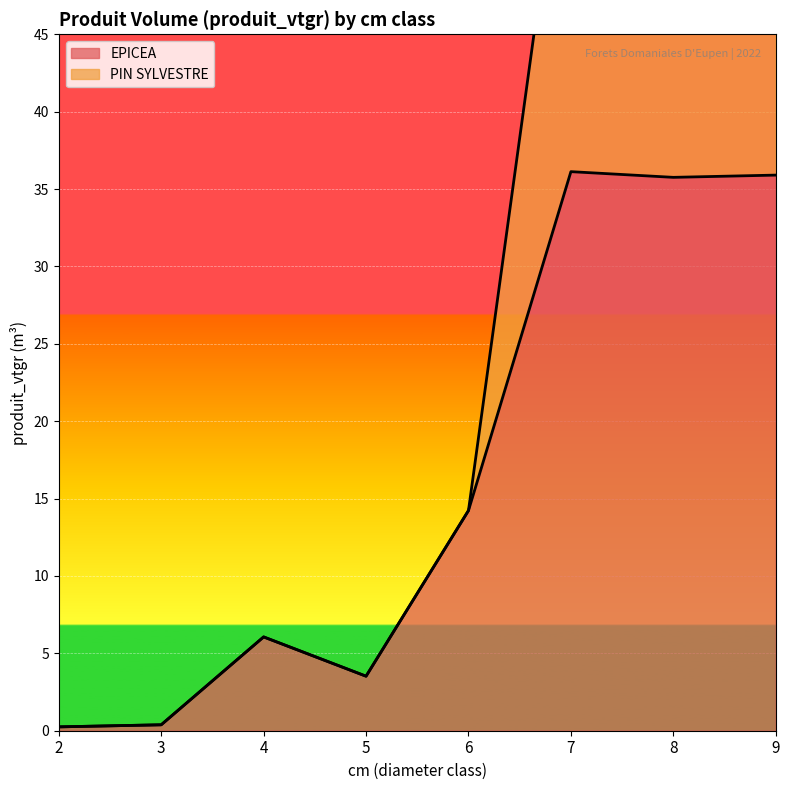

Rank the series at 6 from lowest to highest value.

EPICEA, PIN SYLVESTRE